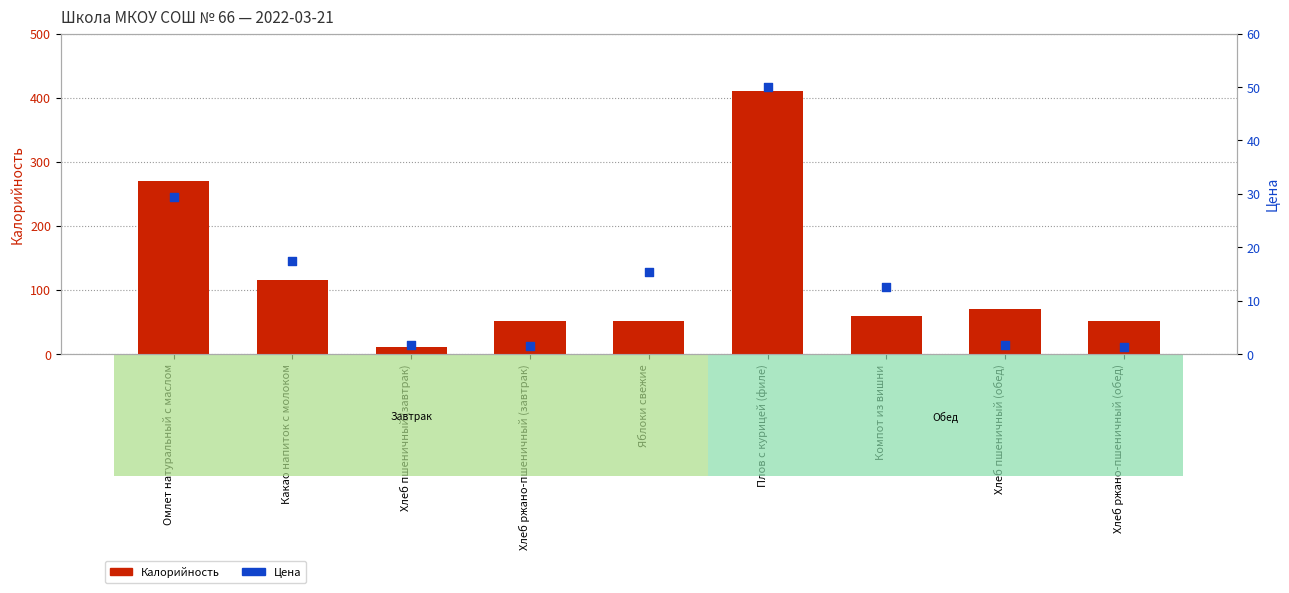

What is the total value across all series at Хлеб пшеничный (обед)?

71.7